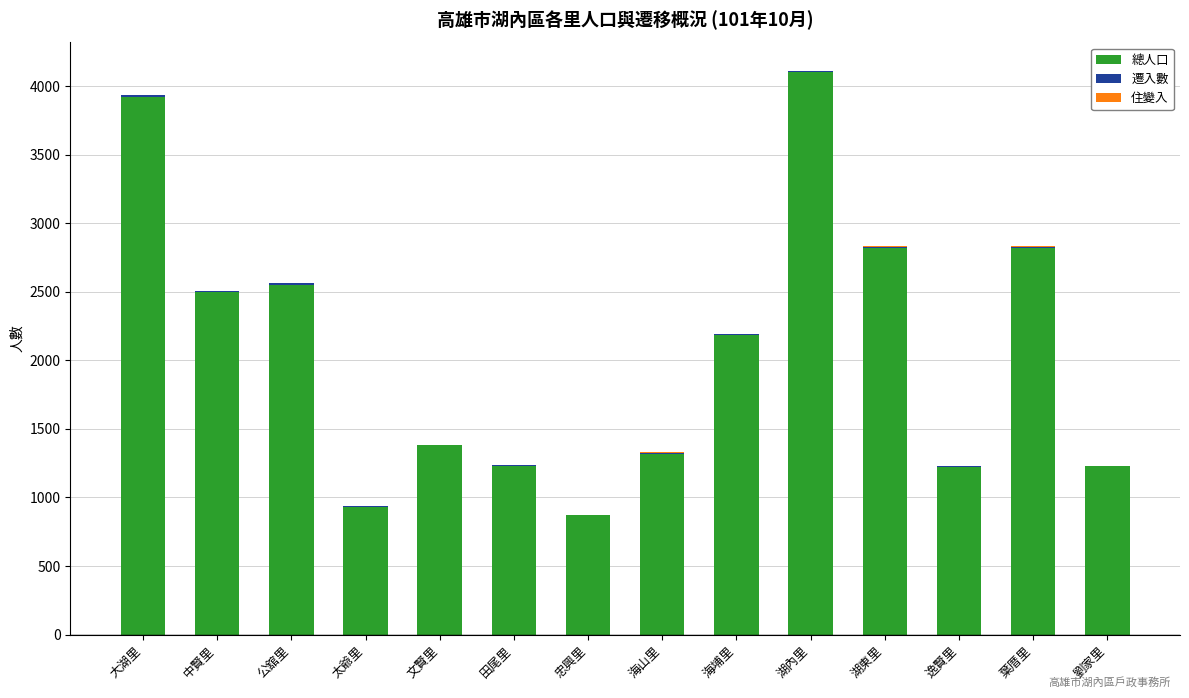

The value of 總人口 at 忠興里 is 1446. True or false?

False